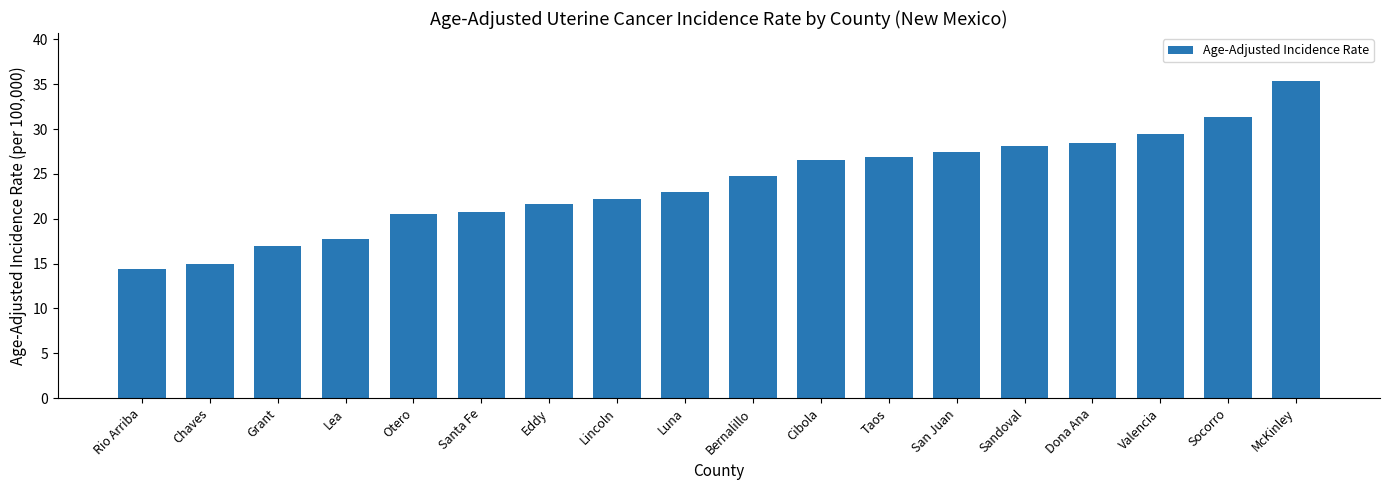

Reading left to right, list all the values displayed in this chart.

14.4	15.0	17.0	17.7	20.5	20.8	21.6	22.2	23.0	24.8	26.6	26.9	27.4	28.1	28.4	29.4	31.3	35.4